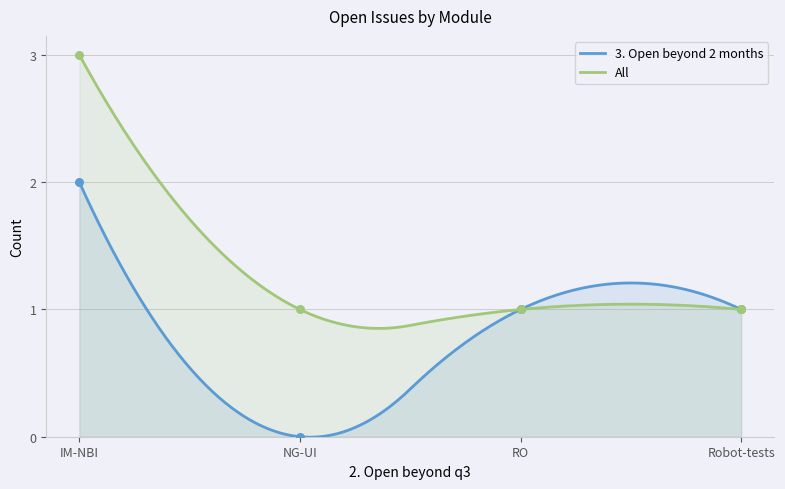

Which series has the largest Y range (max minus min)?

3. Open beyond 2 months